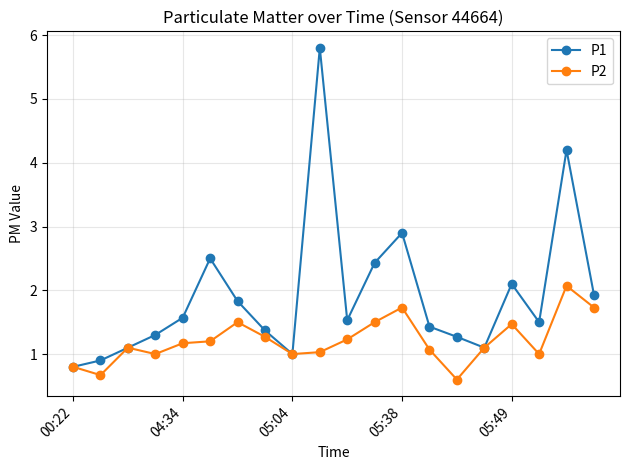

What is the average value of the P1 series?

1.9